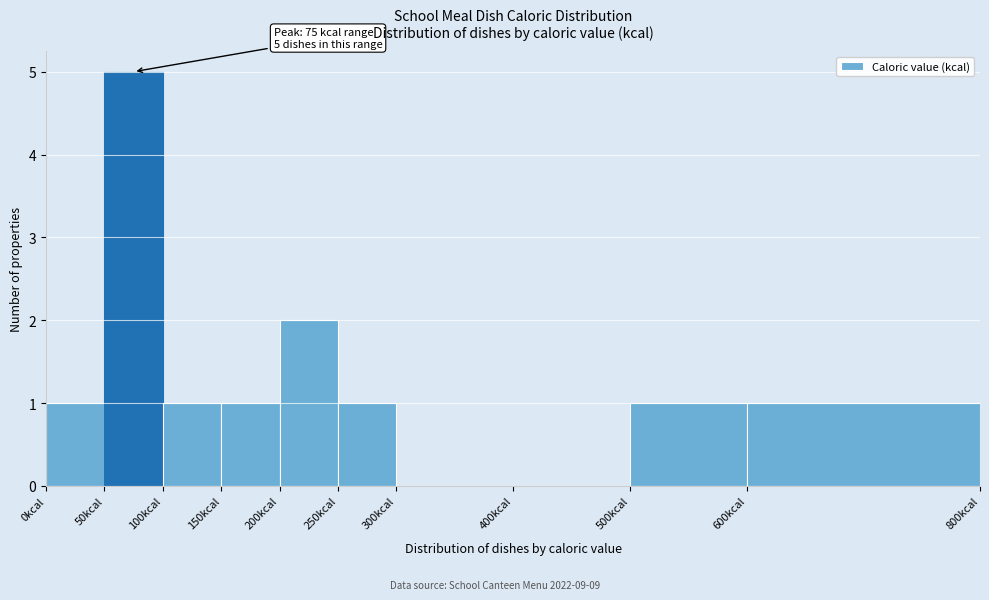

Over which range of the x-axis is the bar tallest?

50 to 100